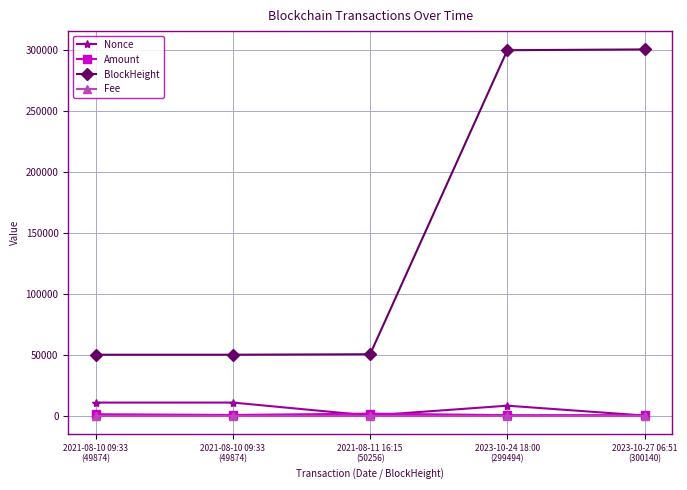

Which series has the largest range (max minus min)?

BlockHeight